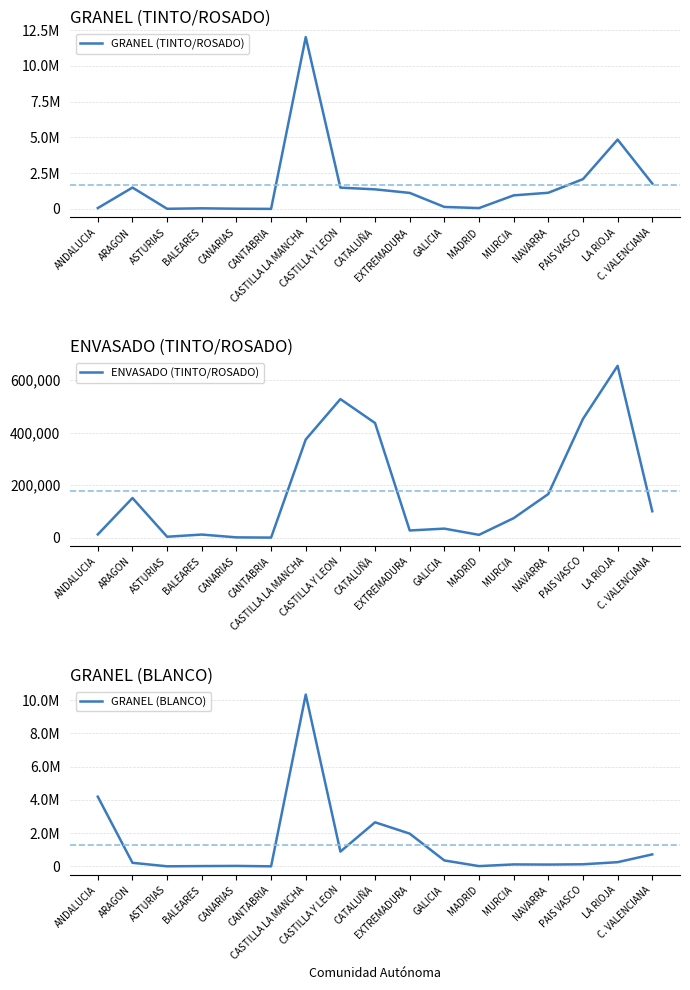

Rank the series by their average value, from highest to lowest.

GRANEL (TINTO/ROSADO), GRANEL (BLANCO), ENVASADO (TINTO/ROSADO)